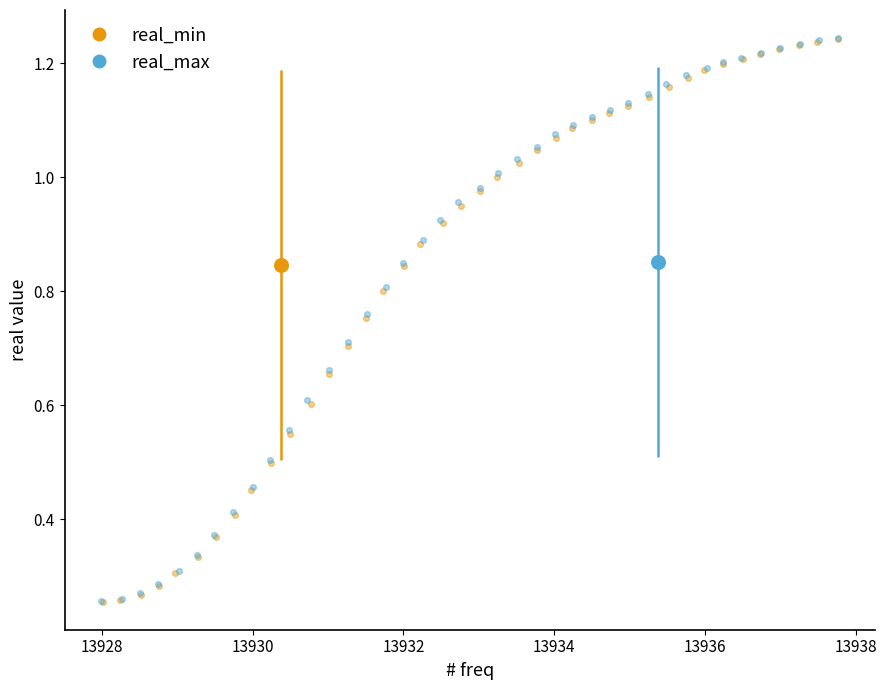

What are all the series names shown in the legend?

real_min, real_max